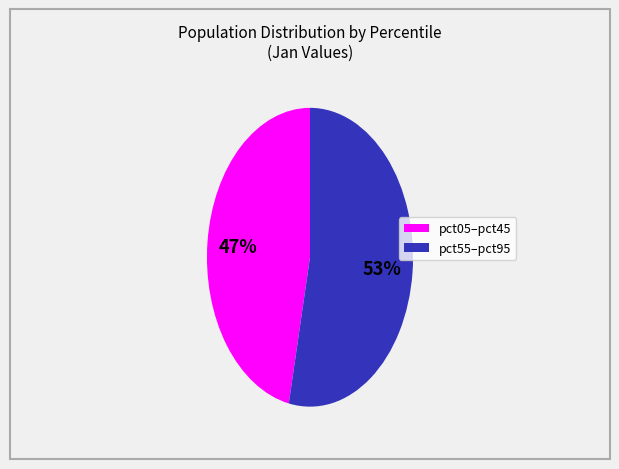

Is there a majority slice in this chart?

Yes